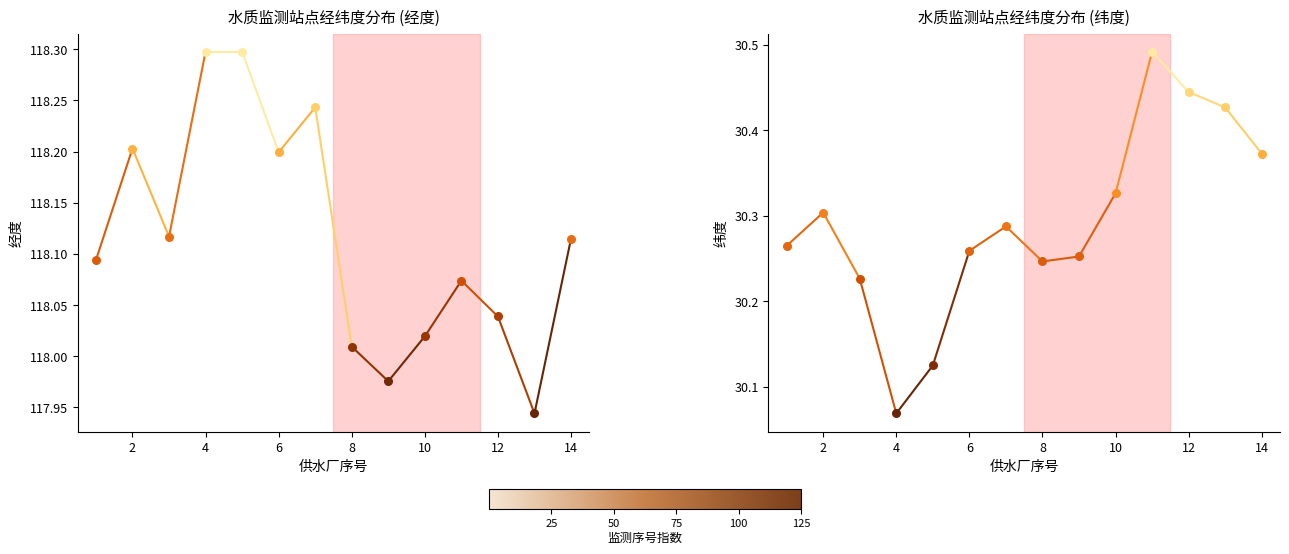

What is the total value across all series at 5?

148.4